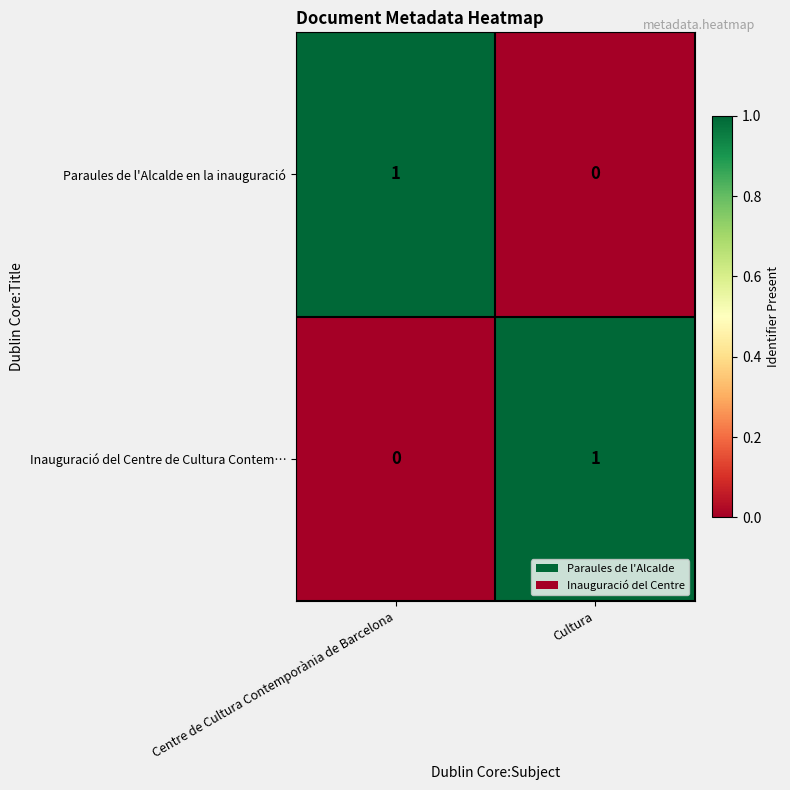

At which label does Paraules de l'Alcalde en la inauguració reach its minimum?

Cultura